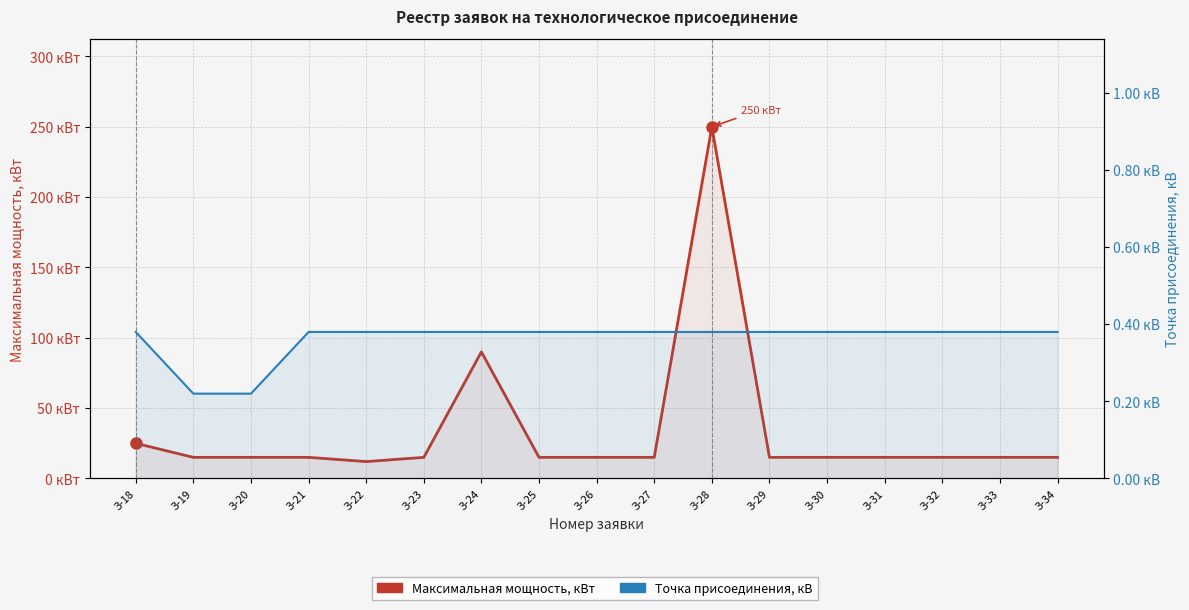

At З-18, list the series in order from largest to smallest.

Максимальная мощность, кВт, Точка присоединения, кВ